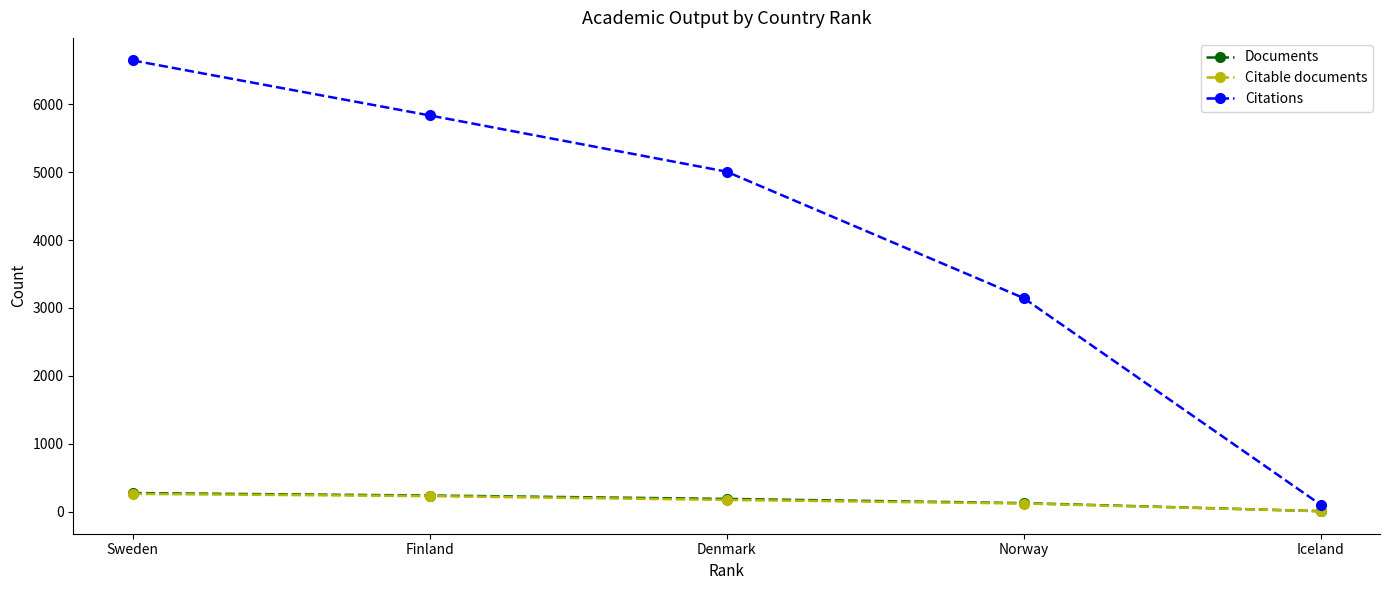

What are all the series names shown in the legend?

Documents, Citable documents, Citations